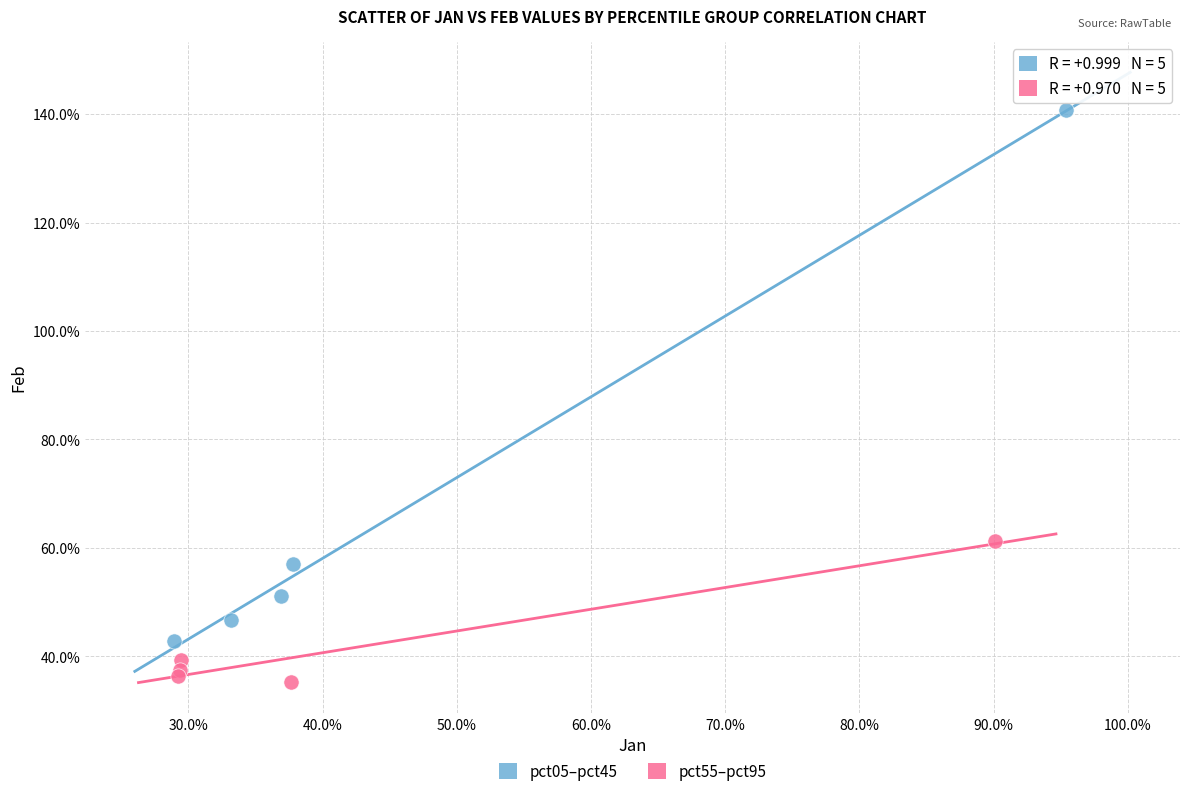

Which series contains the lowest Y value?

pct55–pct95